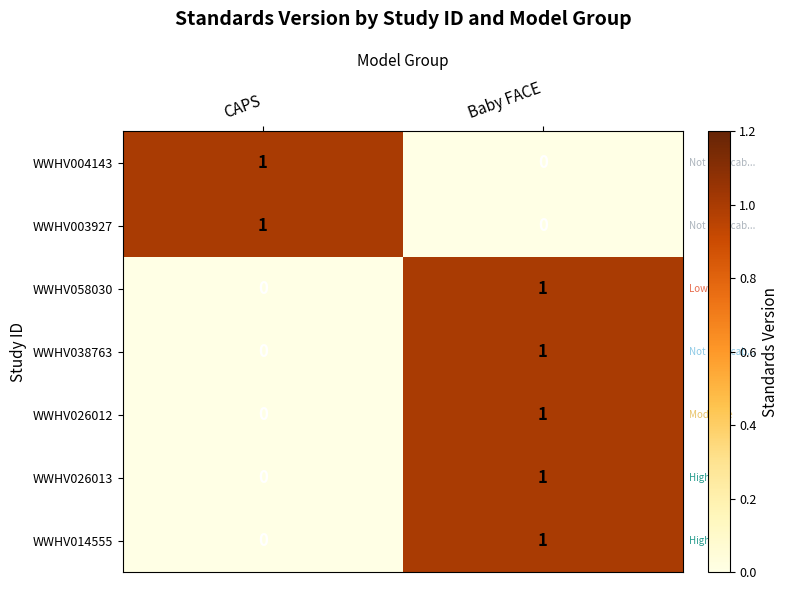

Rank the categories by WWHV004143 value from lowest to highest.

Baby FACE, CAPS